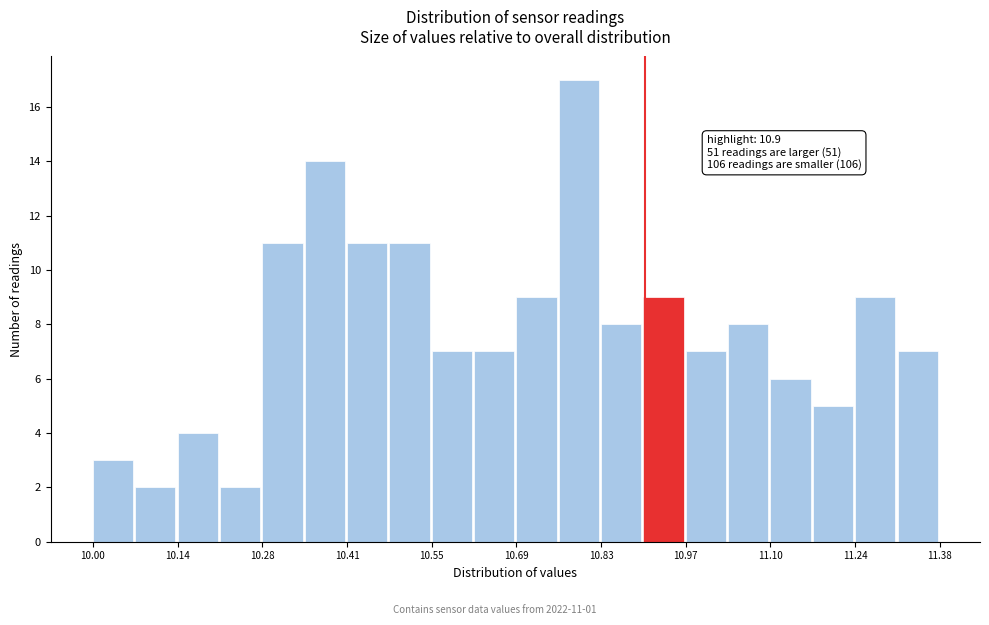

Read against the x-axis, roughly where is the centre of the tallest bar?

10.80